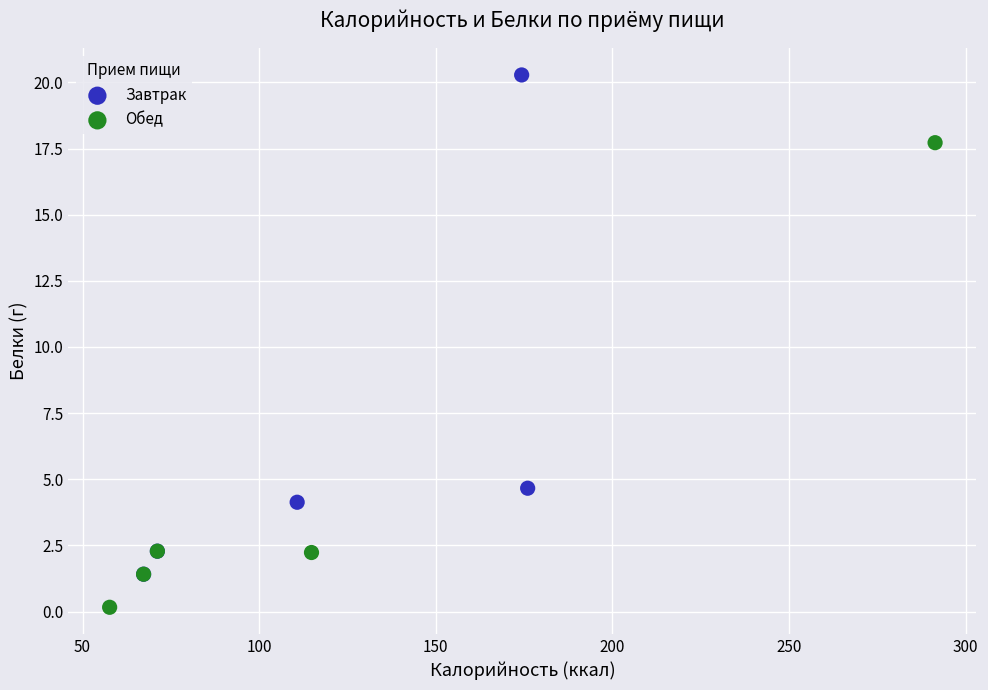

Which series has the widest spread of Y values?

Завтрак